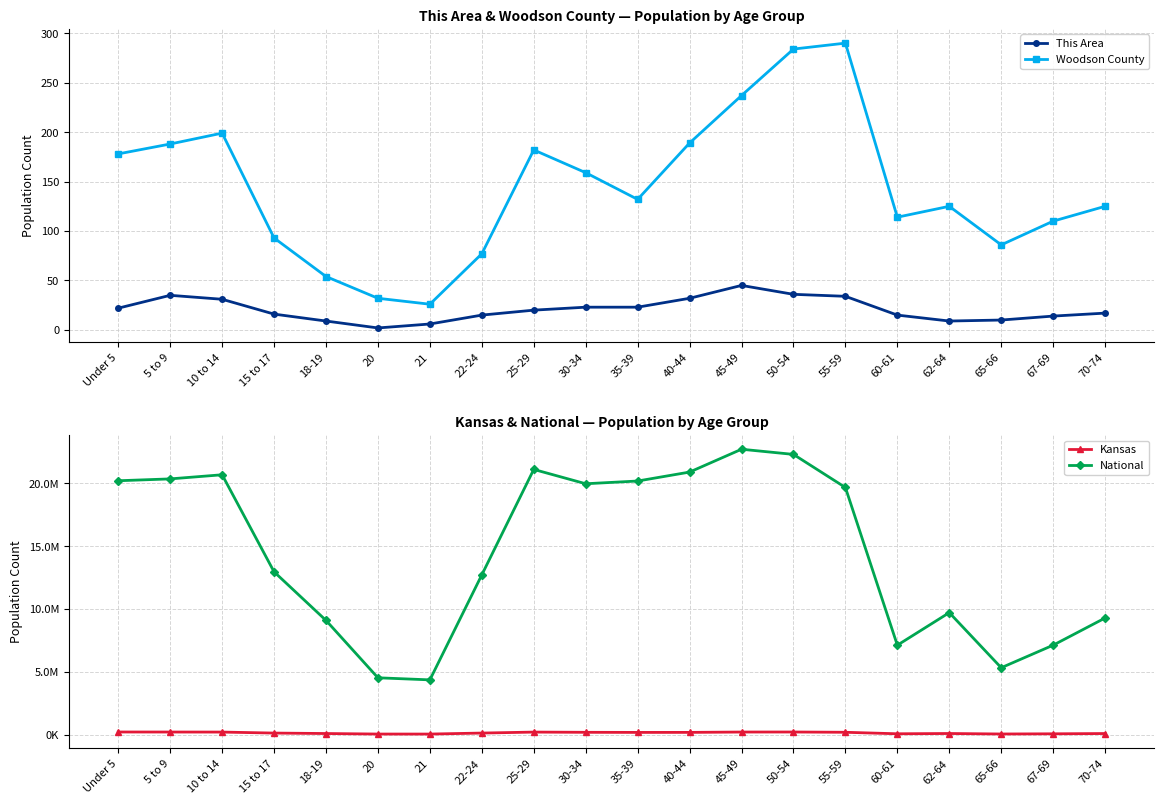

List the series in order of their peak value, lowest first.

This Area, Woodson County, Kansas, National